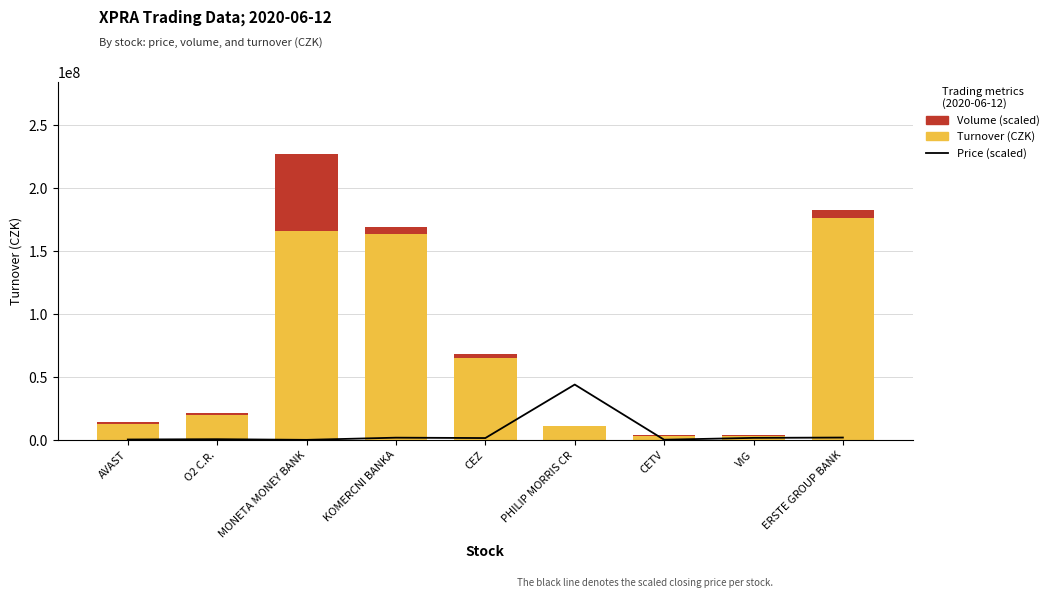

What is the sum of all Volume (scaled) values?

81571614.4